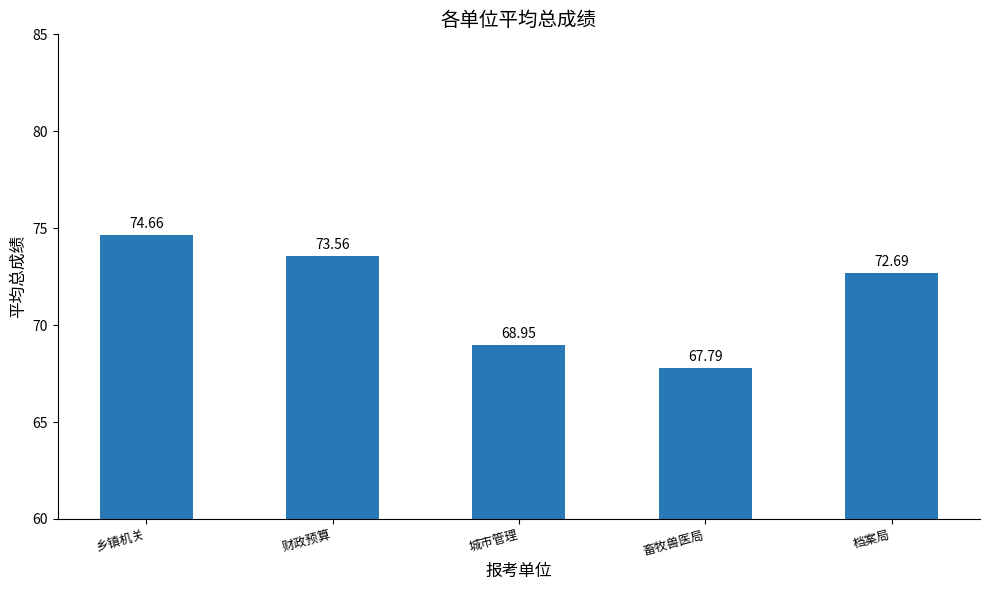

The value at 财政预算 is 73.6. True or false?

True